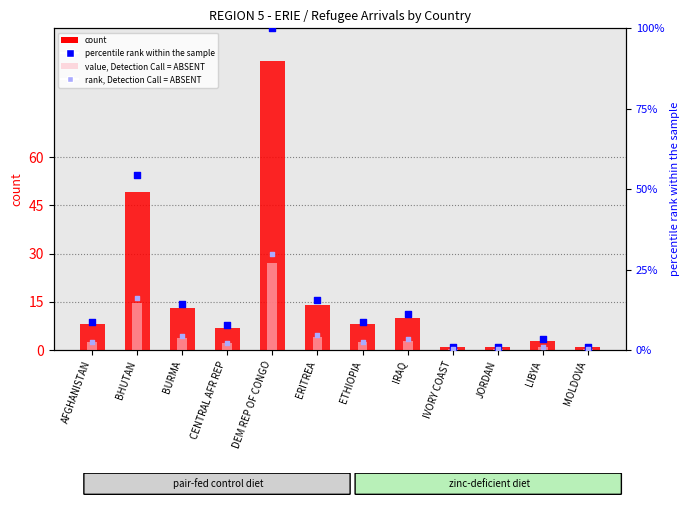

At how many categories does at least one series exceed 86?

1